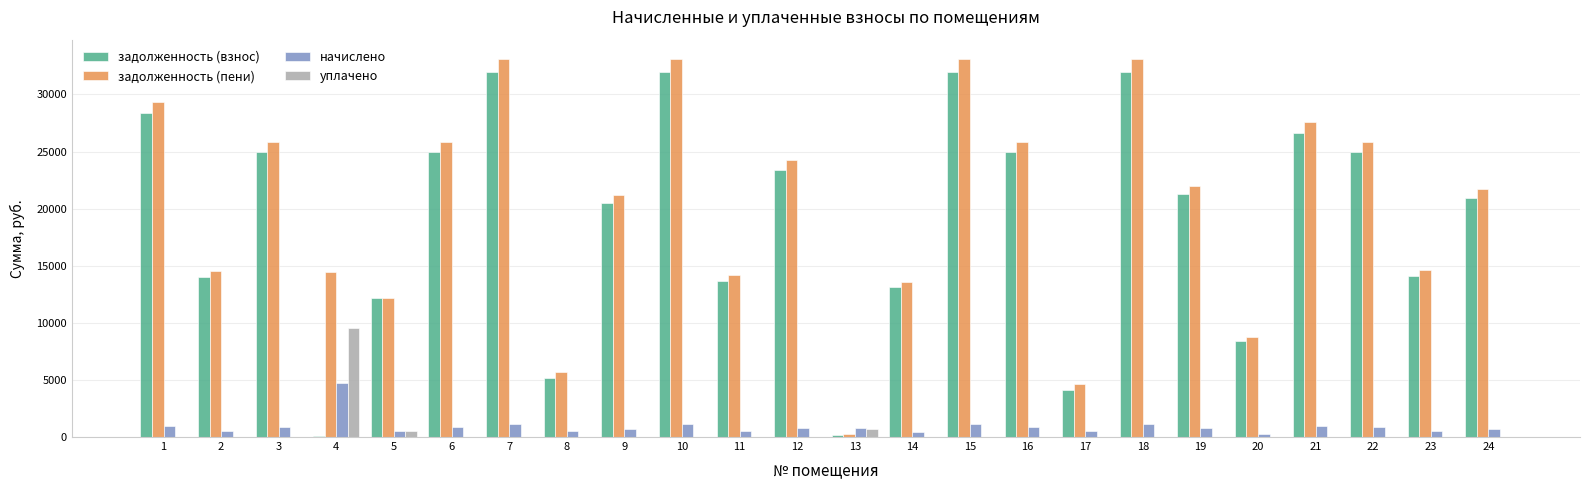

Is it true that уплачено equals 0.0 at 12?

True